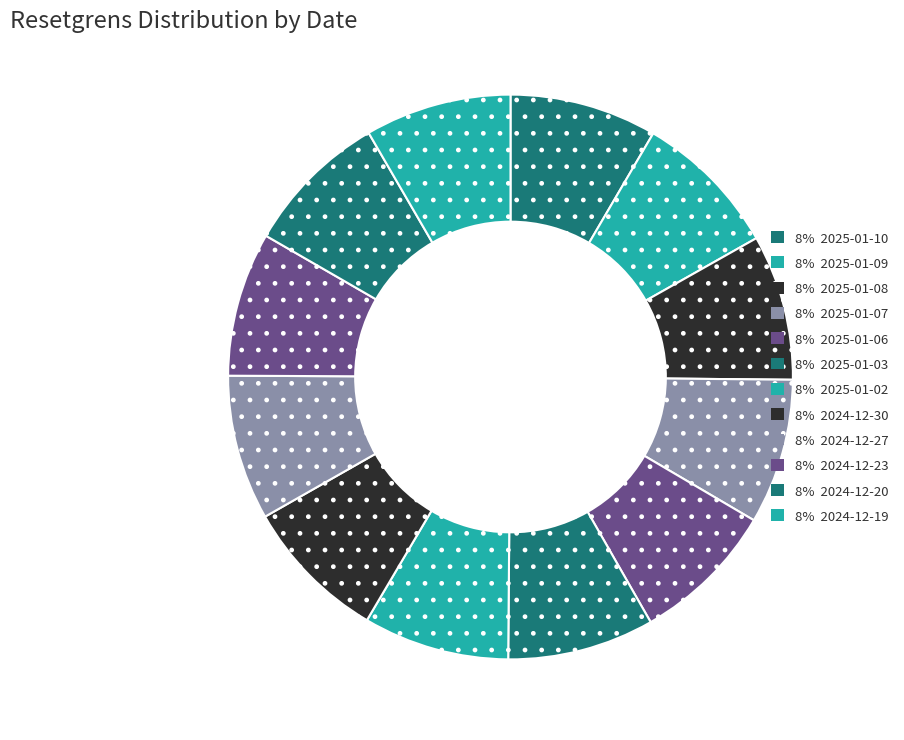

Rank the categories by value from highest to lowest.

2025-01-10, 2025-01-03, 2025-01-09, 2024-12-19, 2025-01-02, 2025-01-08, 2025-01-07, 2024-12-27, 2024-12-20, 2024-12-30, 2025-01-06, 2024-12-23